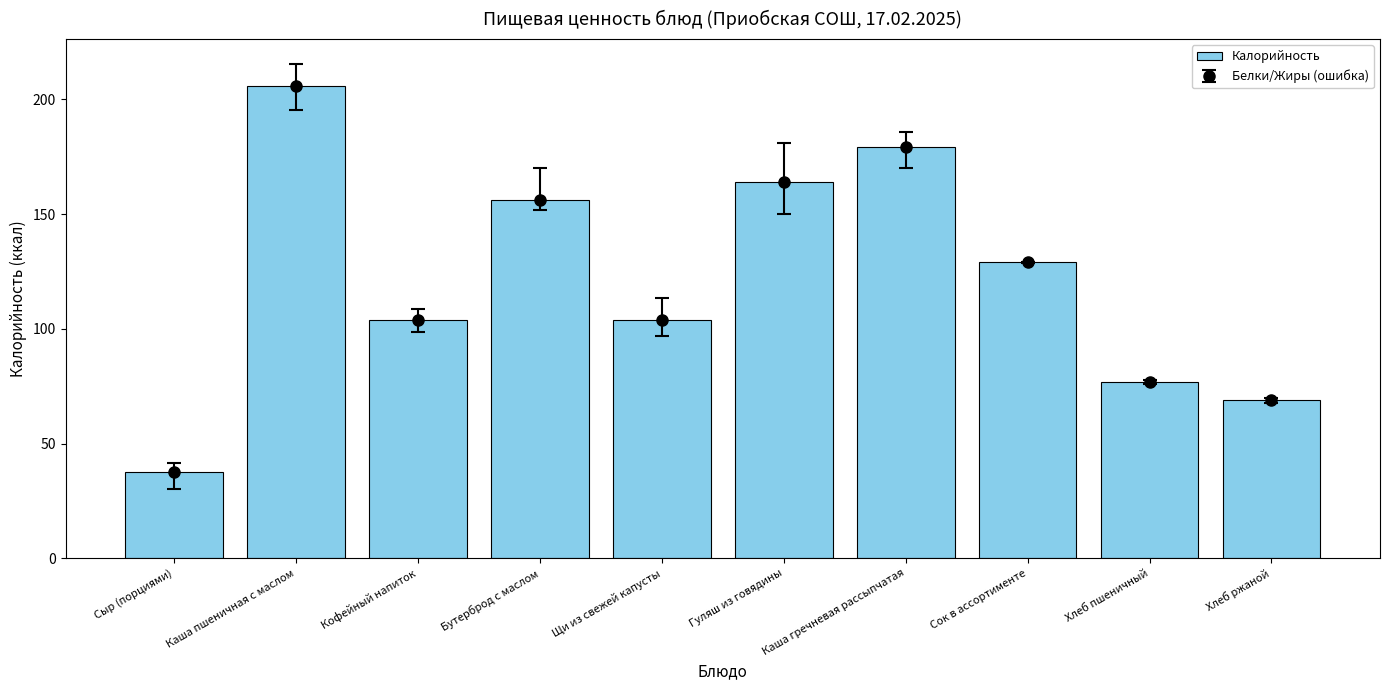

What is the change in value from Каша пшеничная с маслом to Кофейный напиток?

-102.0